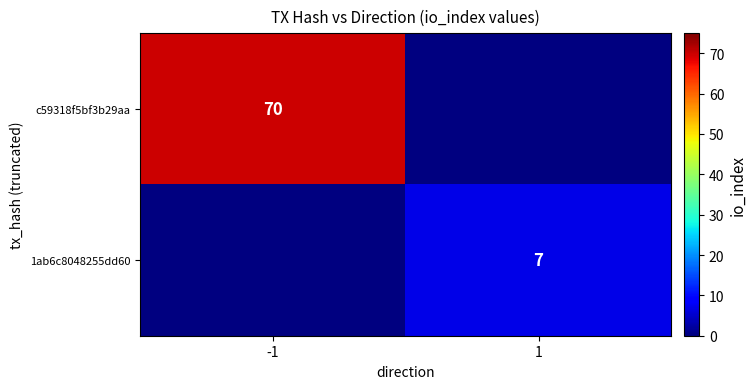

Is the value of 1ab6c8048255dd60 at 1 greater than the value of c59318f5bf3b29aa at -1?

No